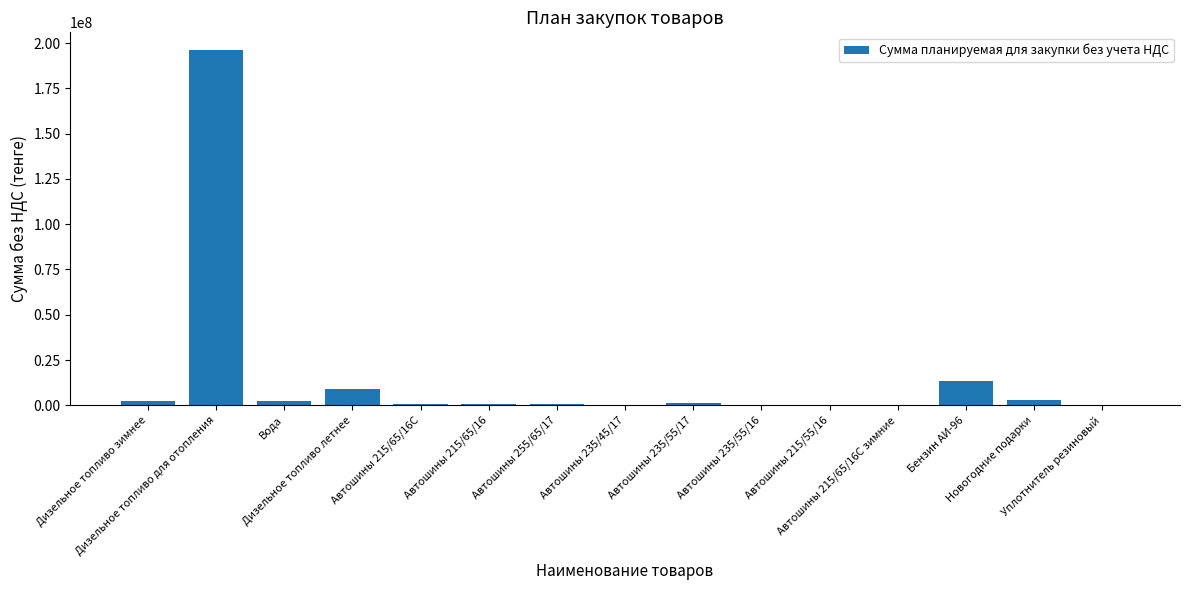

What is the approximate value at Автошины 215/55/16?

178572.0